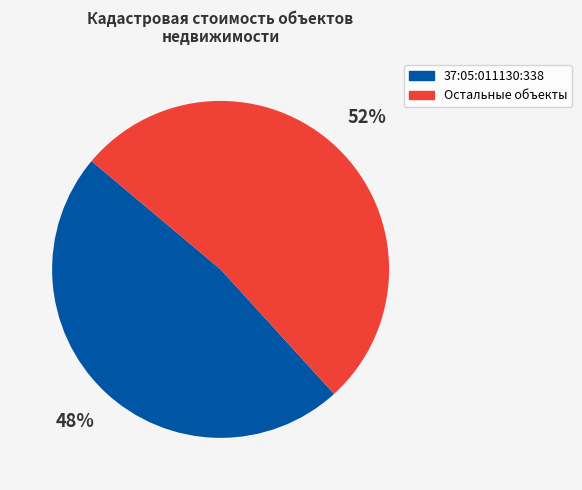

To the nearest percent, what is the average slice percentage?

50%